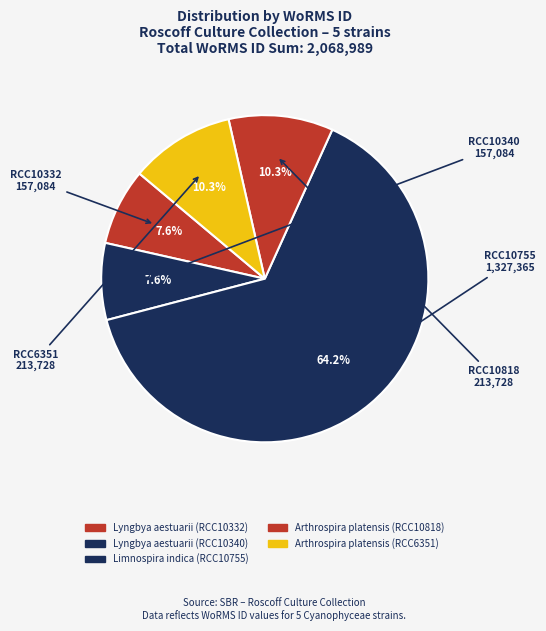

Is the sum of Limnospira indica (RCC10755) and Arthrospira platensis (RCC10818) greater than half?

Yes